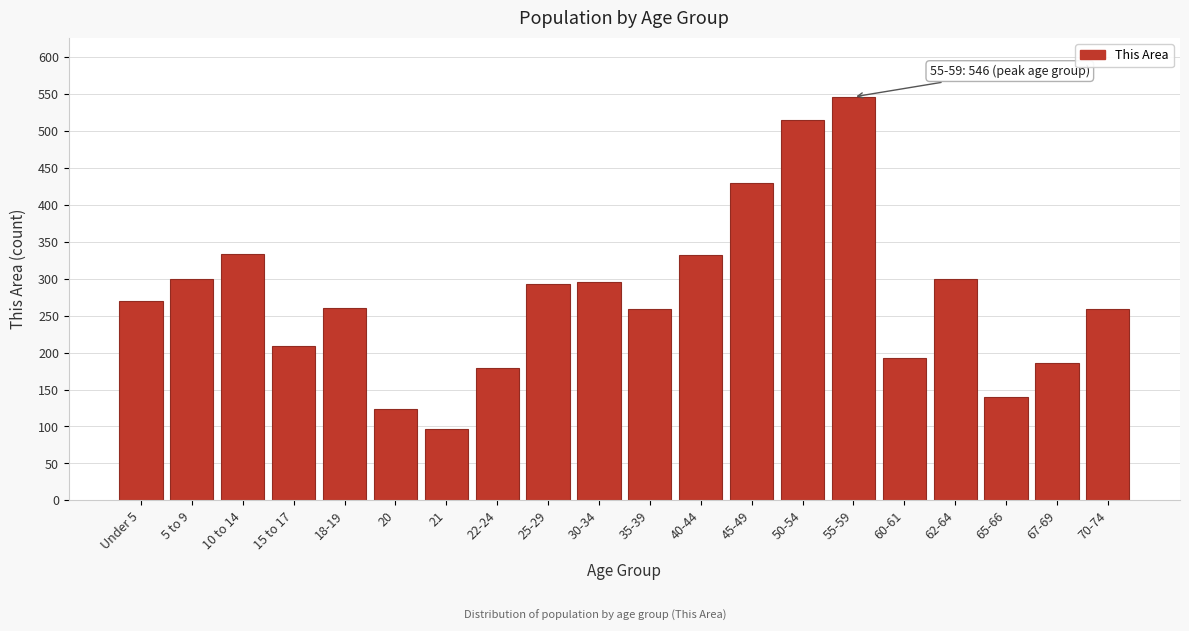

Is it true that the value at 60-61 is 193?

True